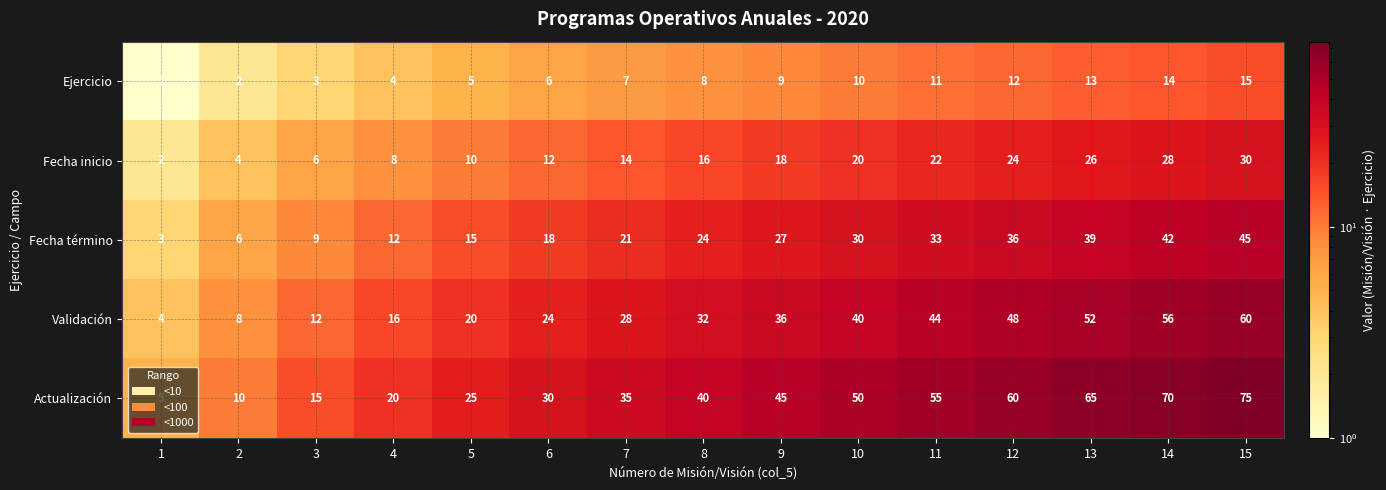

The Ejercicio series shows 1 at 3. True or false?

False